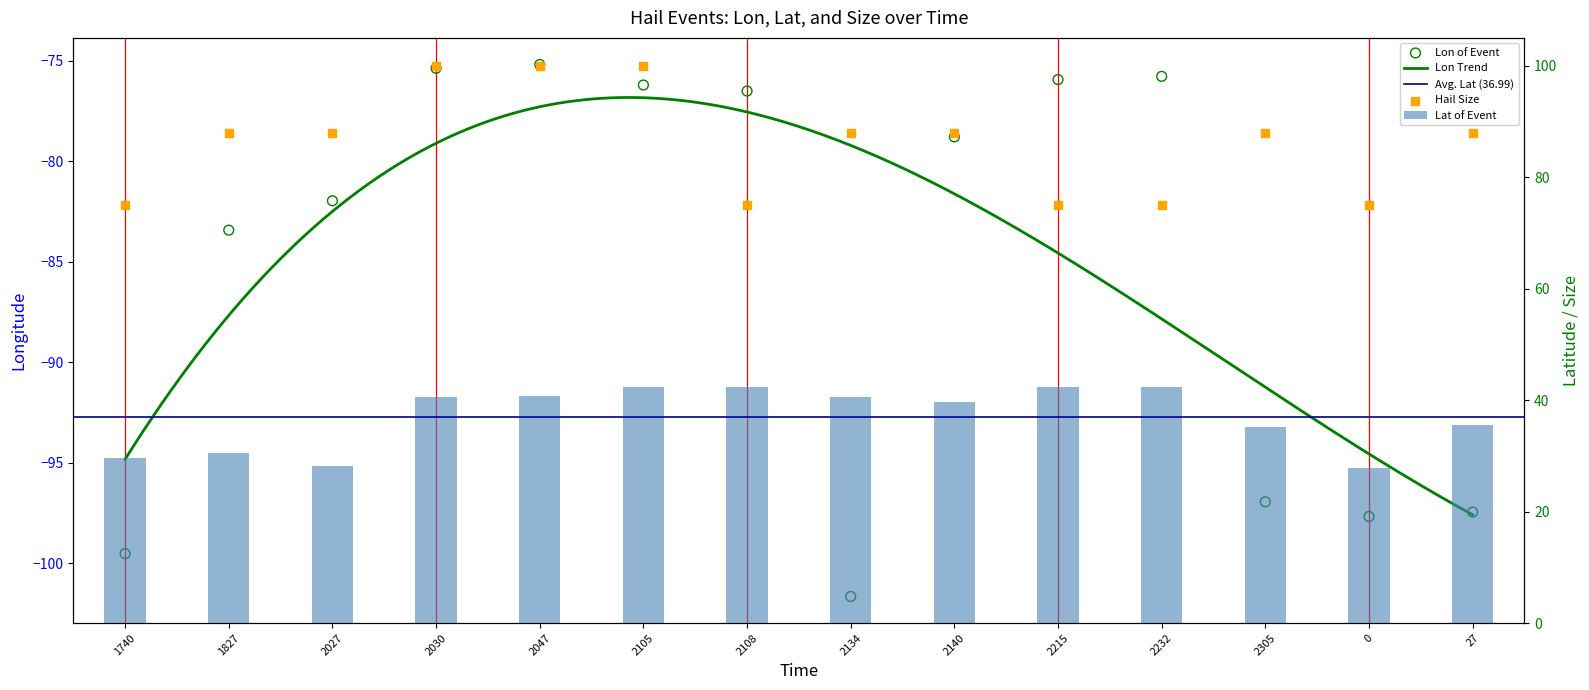

Which series has the widest spread of Y values?

Lon